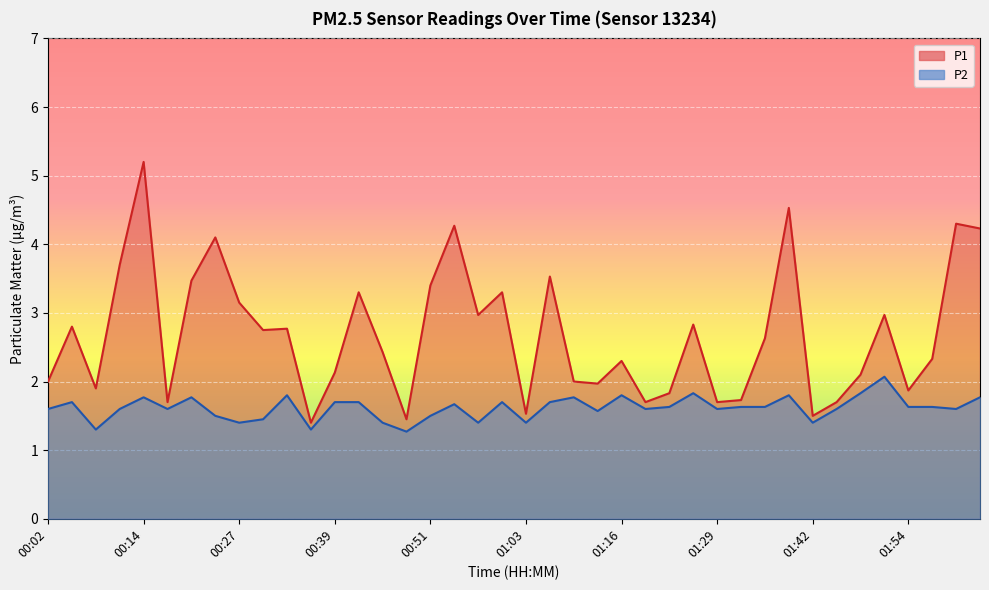

True or false: P1 has a value of 3.0 at 00:57.

True